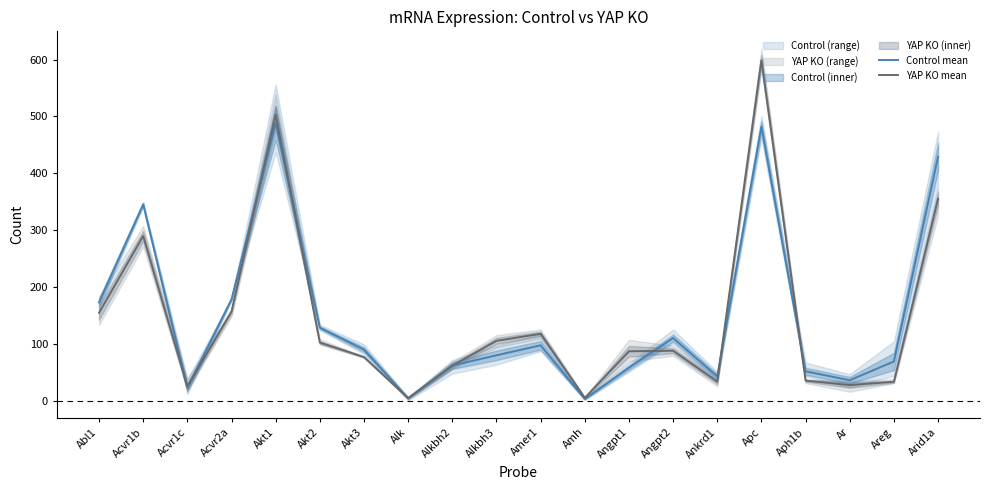

What is the difference between the Control mean values at Akt1 and Alkbh3?

408.2